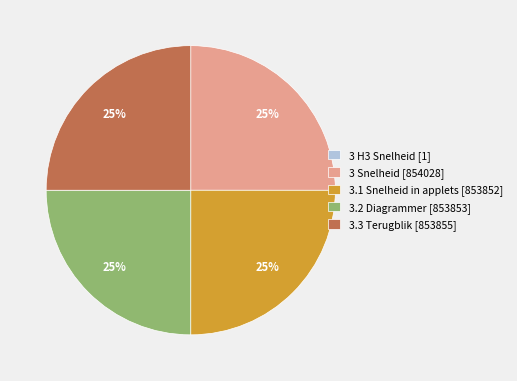

To the nearest percent, what portion does 3.1 Snelheid in applets [853852] represent?

25%